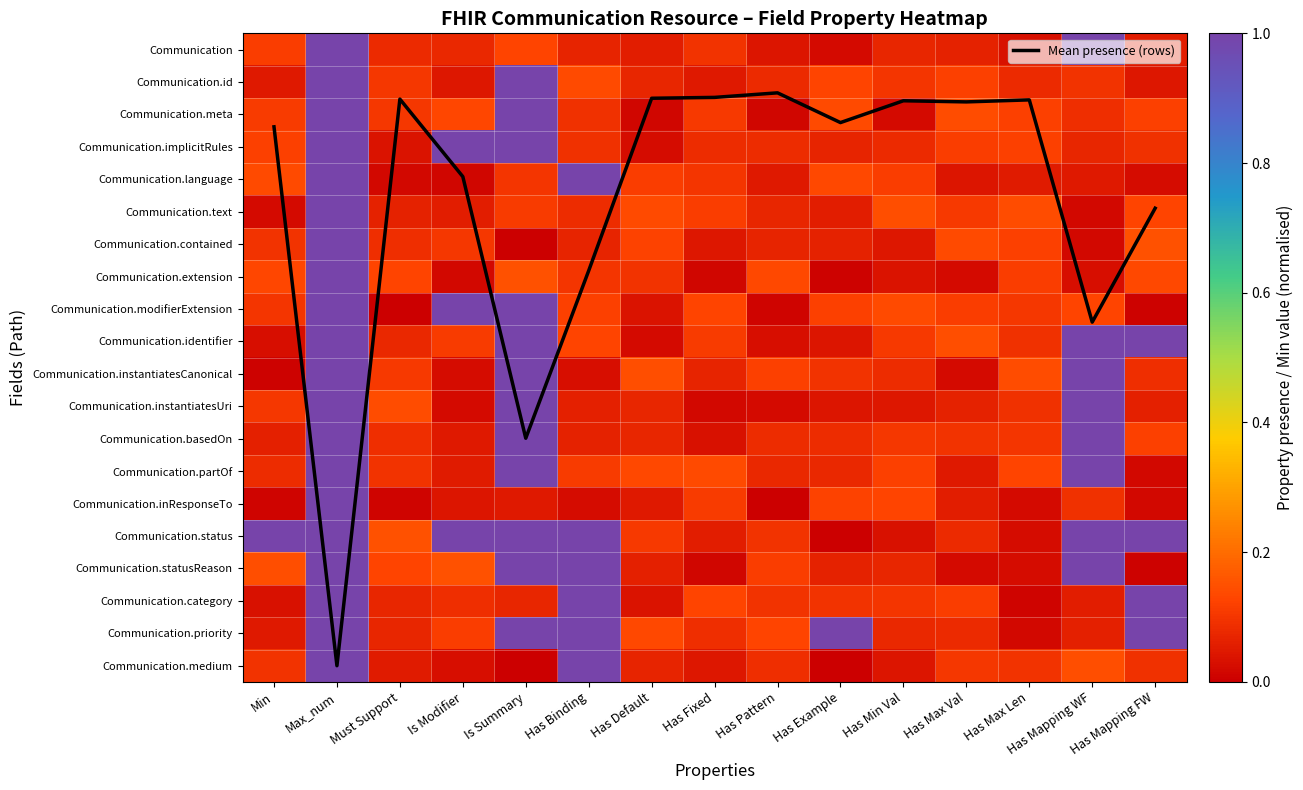

What is the maximum value shown in the chart?

19.0